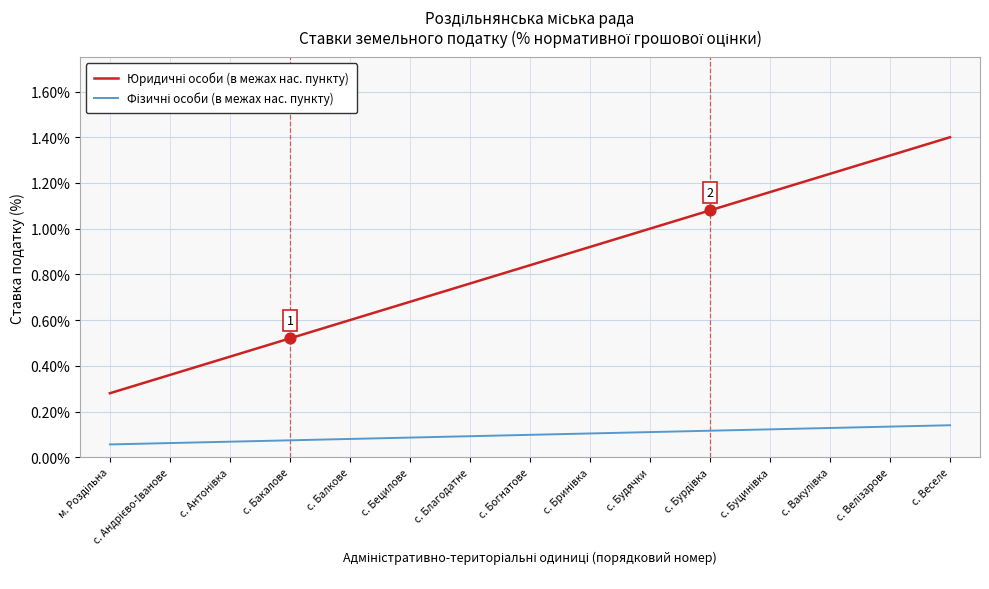

At which category is the sum across all series the highest?

с. Веселе